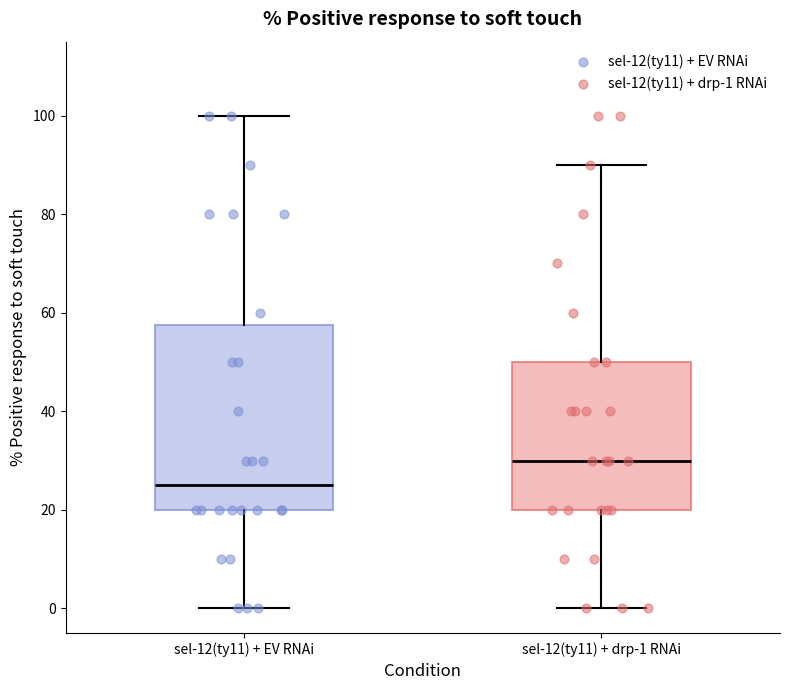

Where is the lower edge of the box for sel-12(ty11) + drp-1 RNAi on the y-axis? The values are not printed on the chart, so give them approximately, as read against the axis.

20